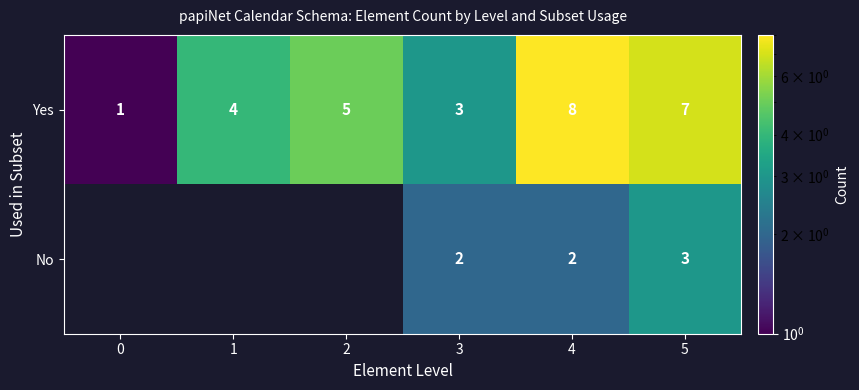

What value does the Yes series have at 3?

3